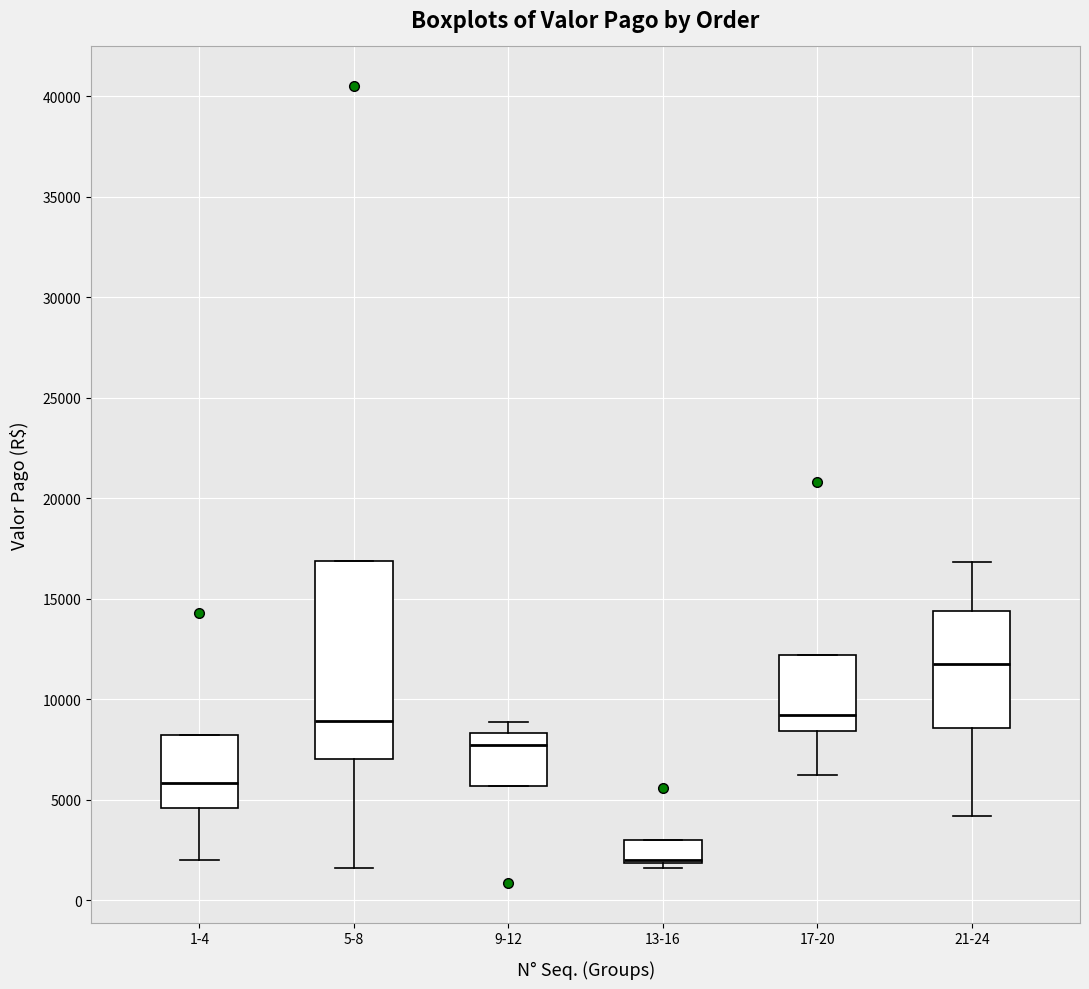

Reading left to right, read every box against the y-axis: the position of its median line, the range the box covers, and the ends of its whiskers. The values are not printed on the chart, so give them approximately, as read against the axis.

1-4: median 6000, box 4500 to 8000, whiskers 2000 to 8000
5-8: median 9000, box 7000 to 17000, whiskers 1500 to 17000
9-12: median 7500, box 5500 to 8500, whiskers 5500 to 9000
13-16: median 2000 (just above the box's lower edge), box 2000 to 3000, whiskers 1500 to 3000
17-20: median 9000, box 8500 to 12000, whiskers 6000 to 12000
21-24: median 12000, box 8500 to 14500, whiskers 4000 to 17000